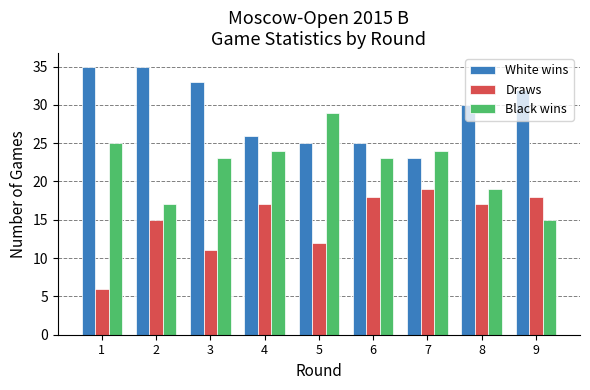

What is the approximate value of Draws at 2, to the nearest 5?

15